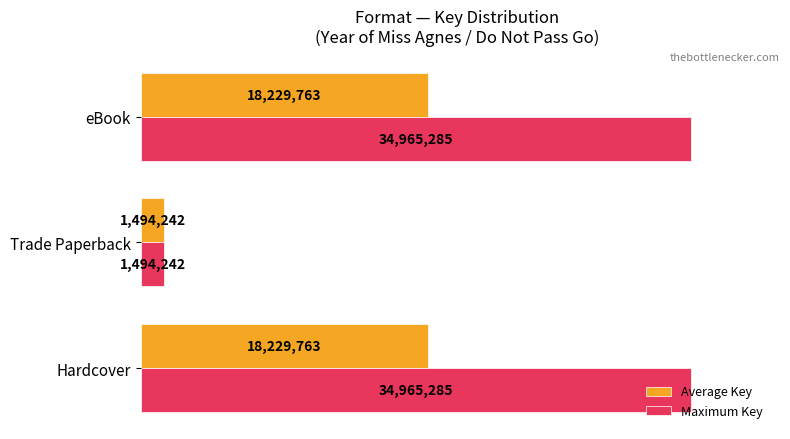

What are all the series names shown in the legend?

Average Key, Maximum Key